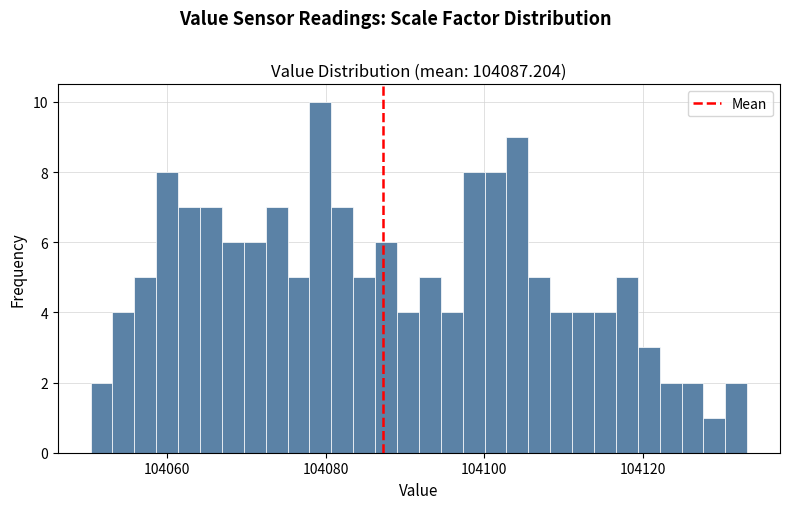

Around what value on the x-axis is the tallest bar? Give the approximate position of its centre, as read against the axis.

104080